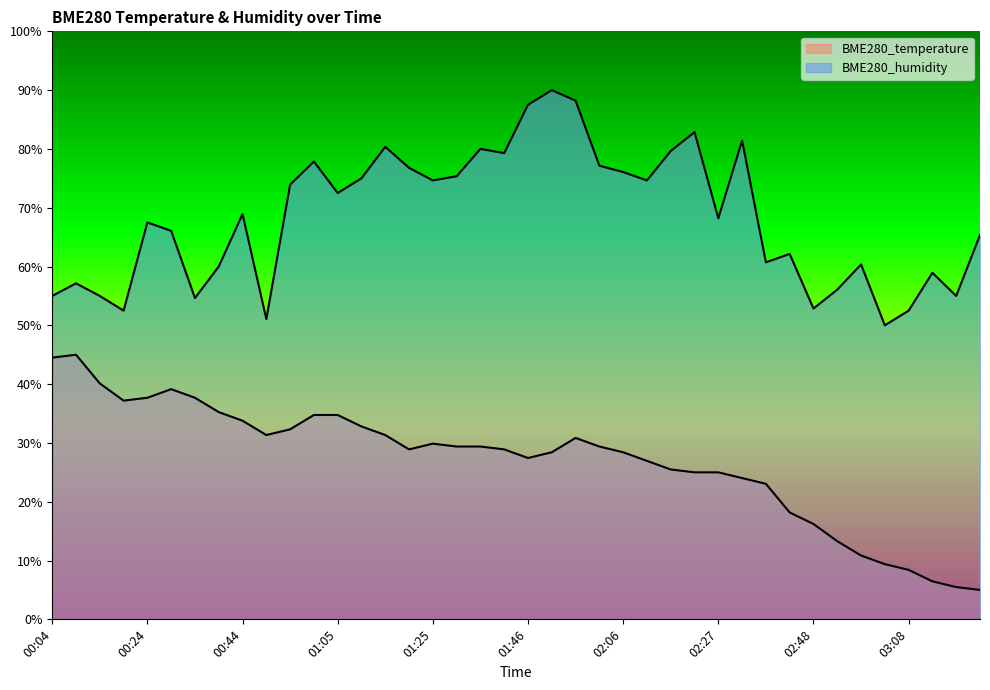

Which category has the highest value in the BME280_humidity series?

01:51